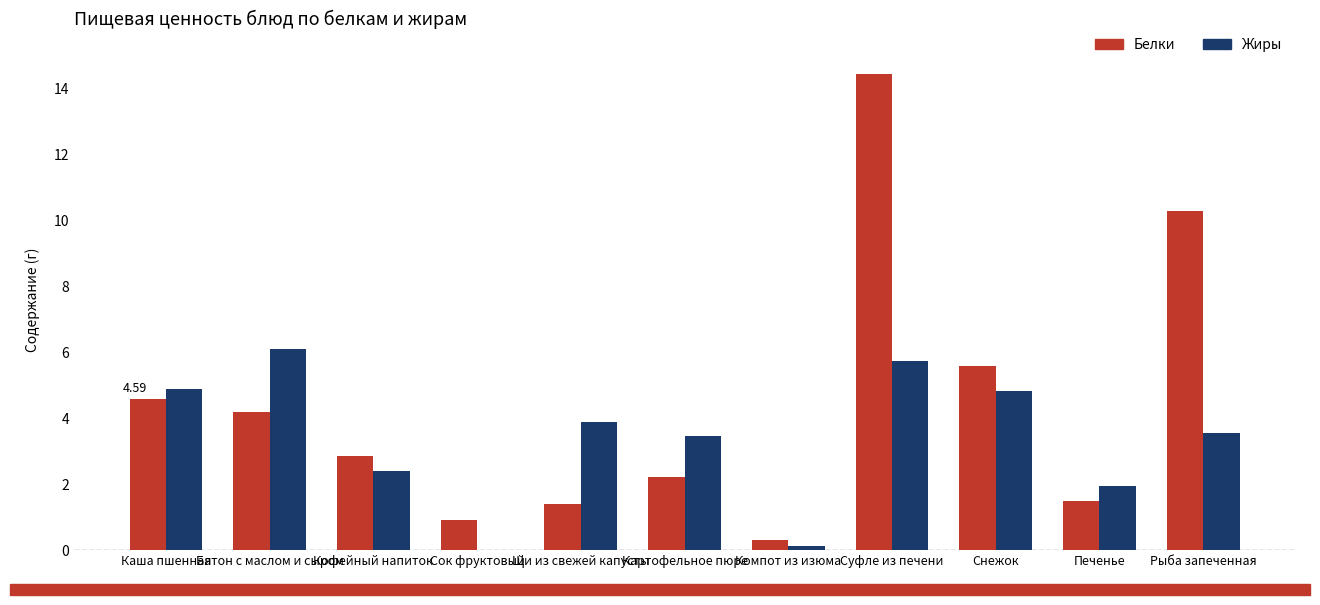

What is the maximum value for Жиры?

6.1